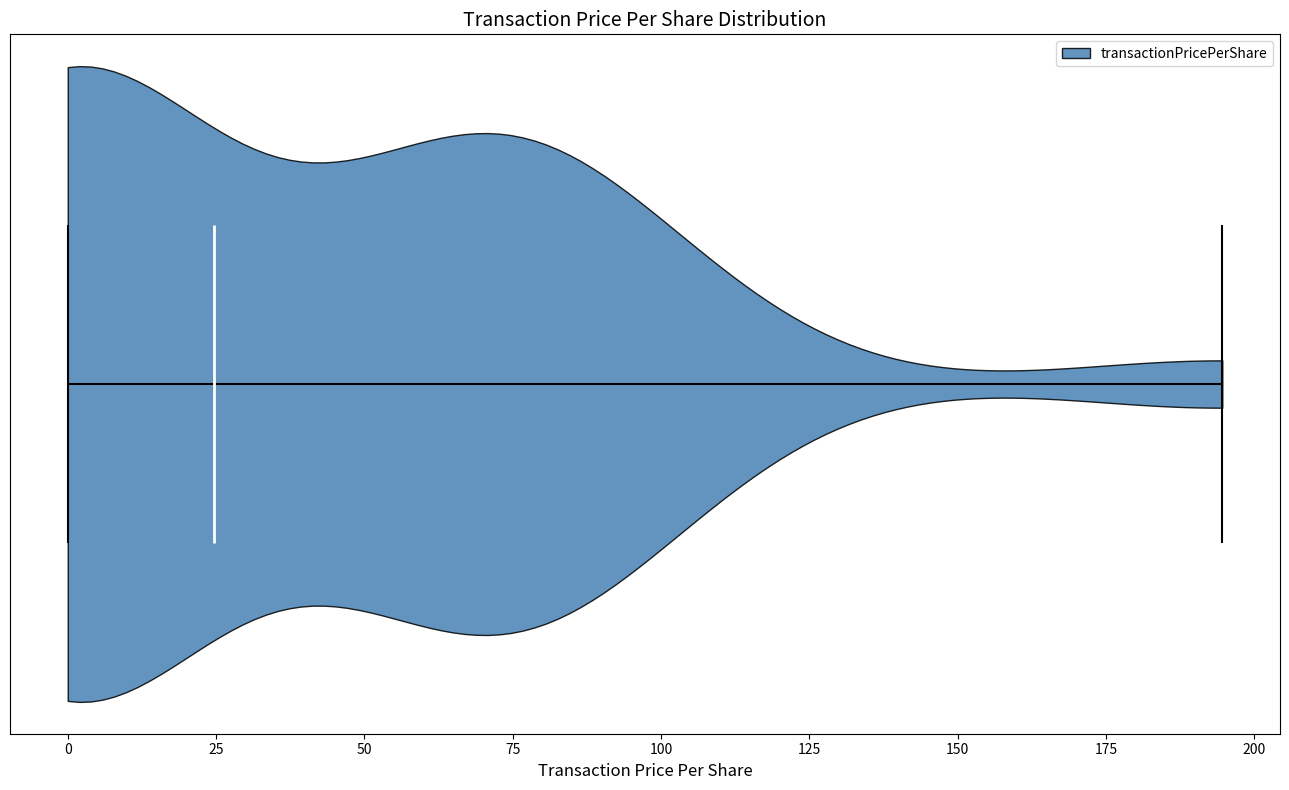

Read this violin plot against the x-axis: where its median line is, and the lowest and highest points the violin reaches. The values are not printed on the chart, so give them approximately, as read against the axis.

median line 25, lowest point 0, highest point 195